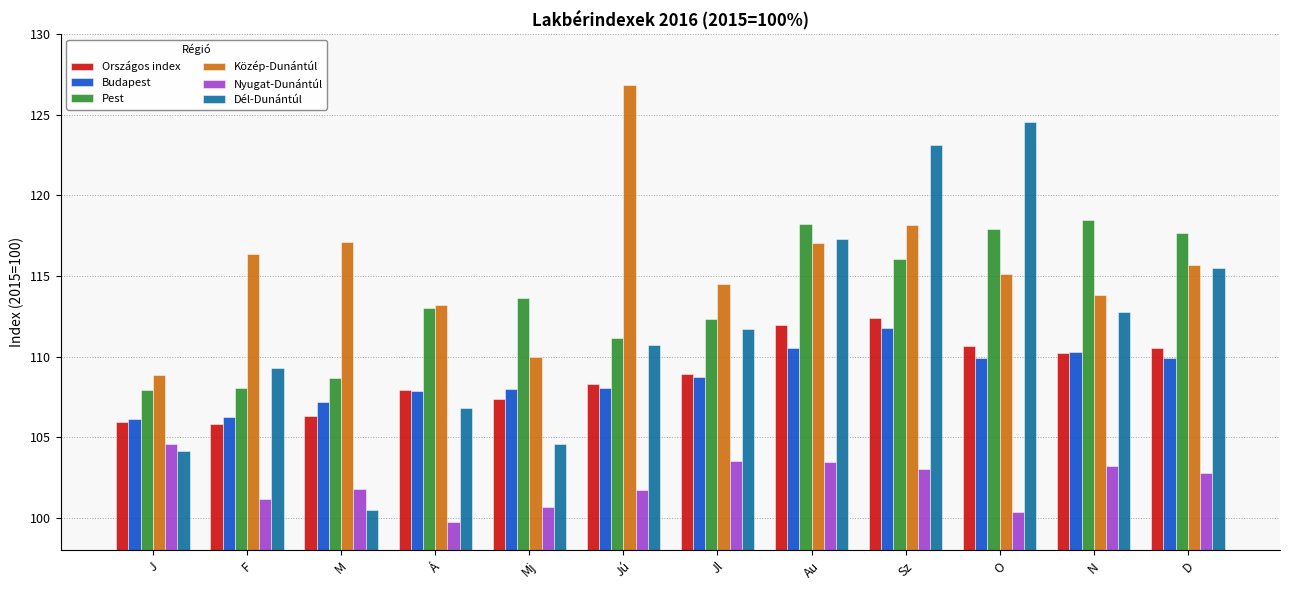

Between F and Au, which series saw the biggest shift?

Pest